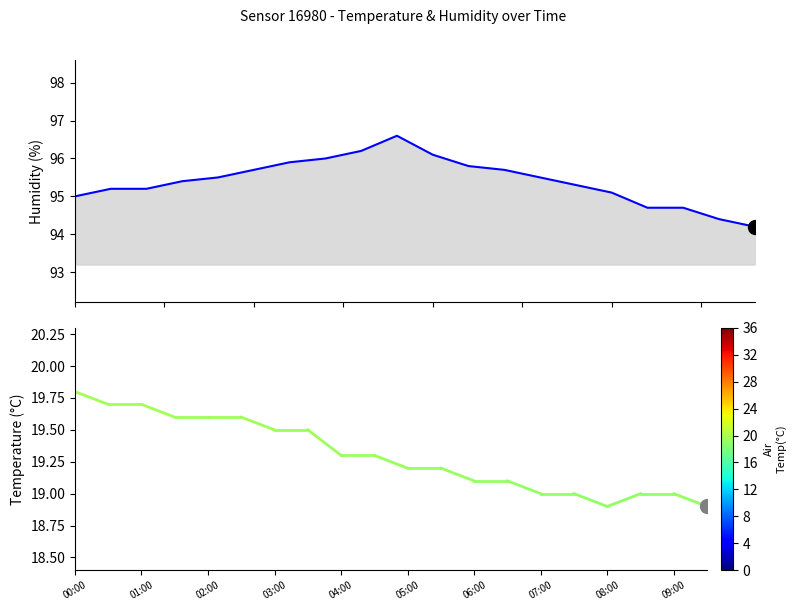

What is the maximum value shown in the chart?

96.6